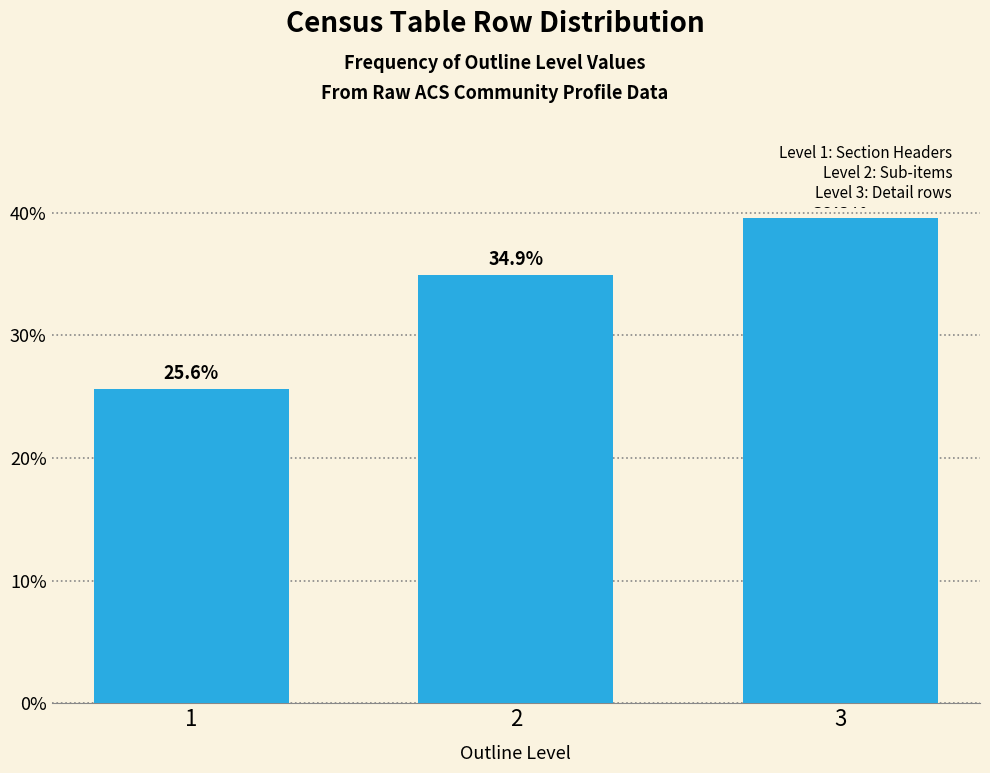

Reading right to left, extract all data points from this chart.

39.5	34.9	25.6